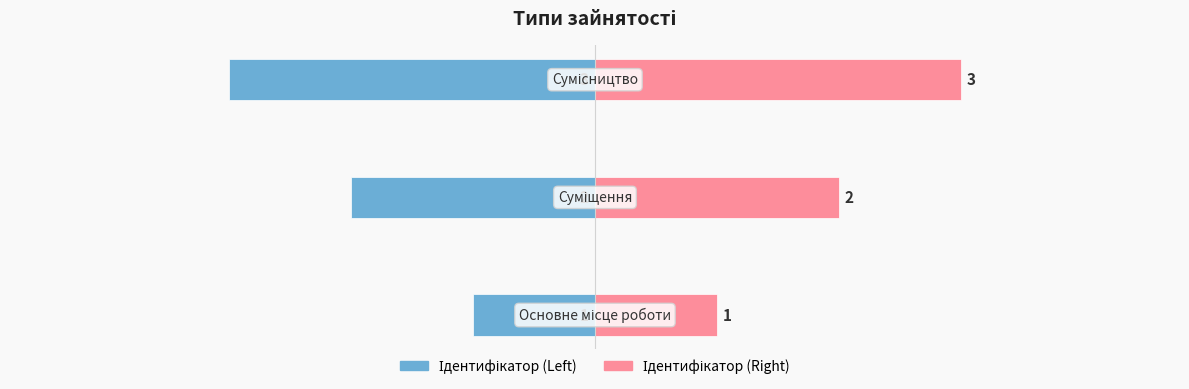

What are all the series names shown in the legend?

Ідентифікатор (Left), Ідентифікатор (Right)